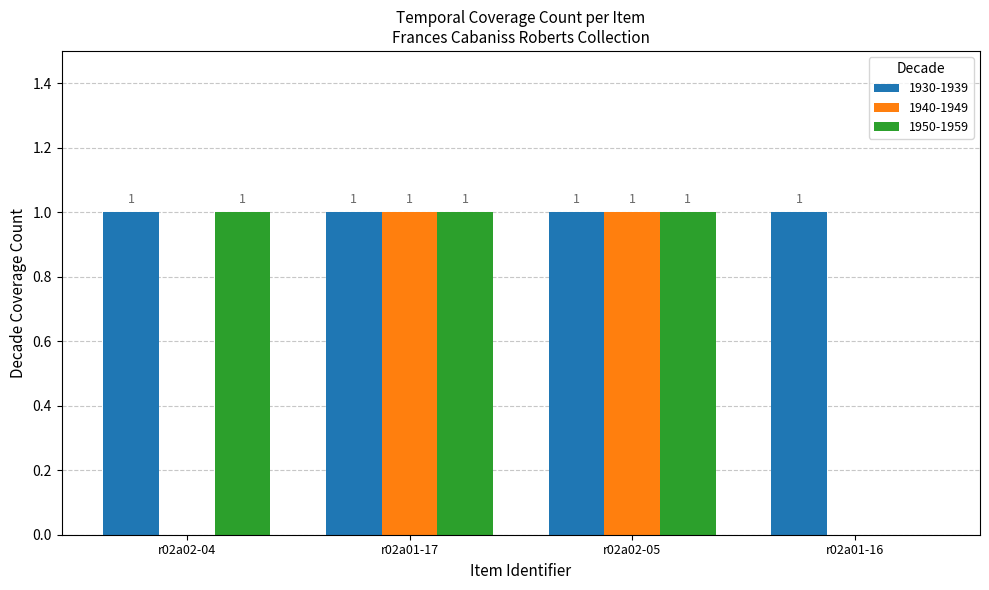

The 1940-1949 series shows 0 at r02a02-05. True or false?

False